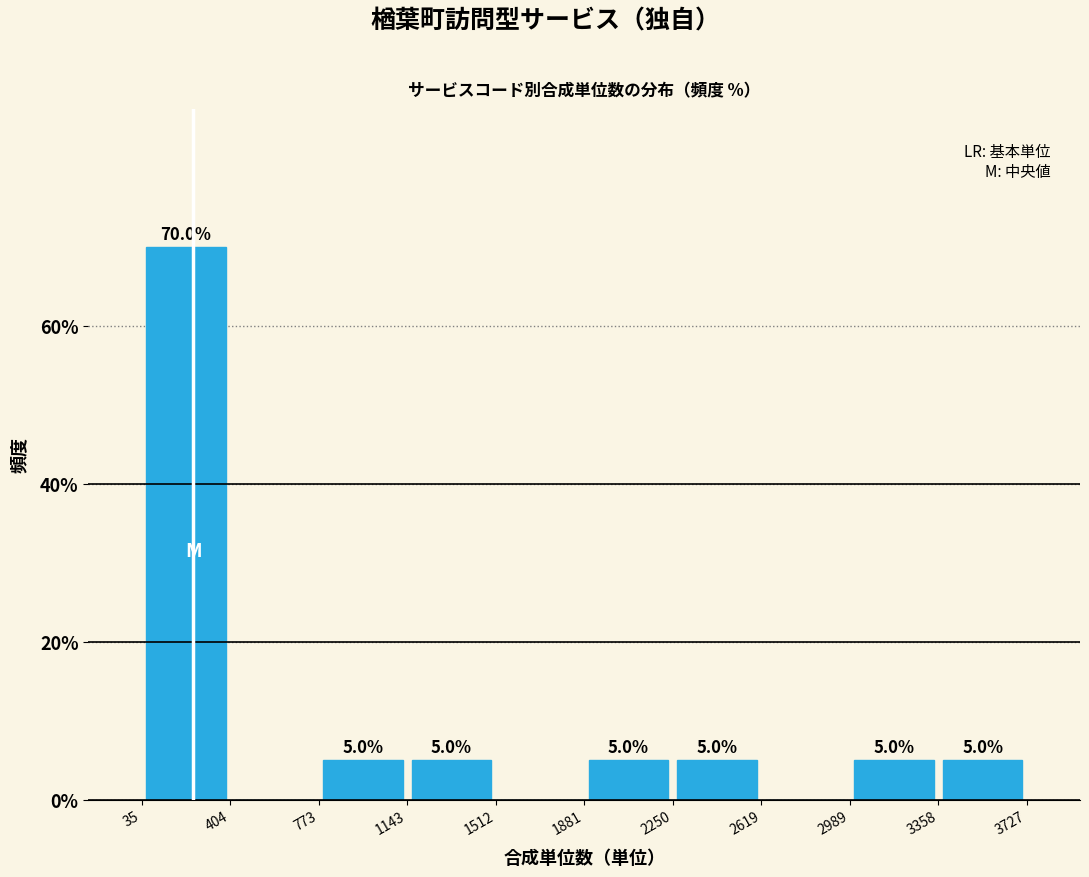

Over which range of the x-axis is the bar tallest?

35 to 404